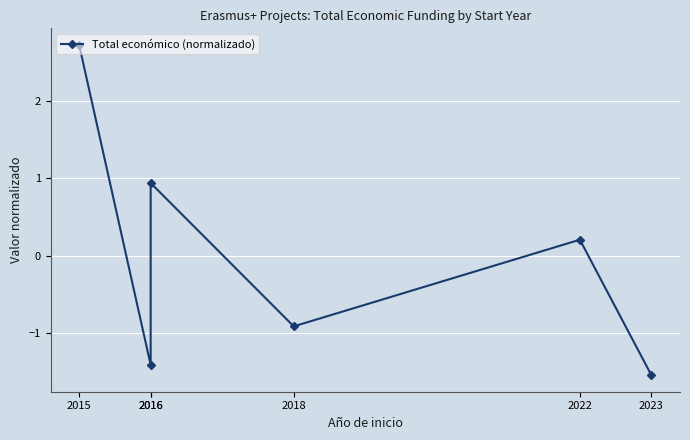

The chart shows a value of -1.5 at 2023. True or false?

True